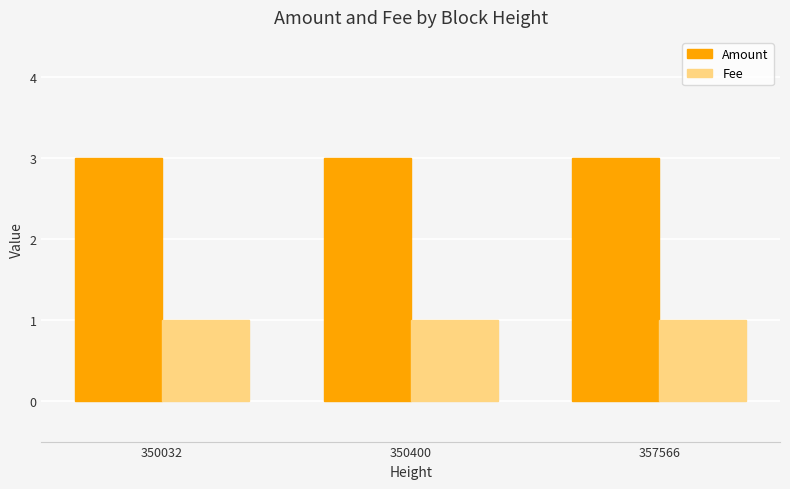

Which series has the largest total across all categories?

Amount